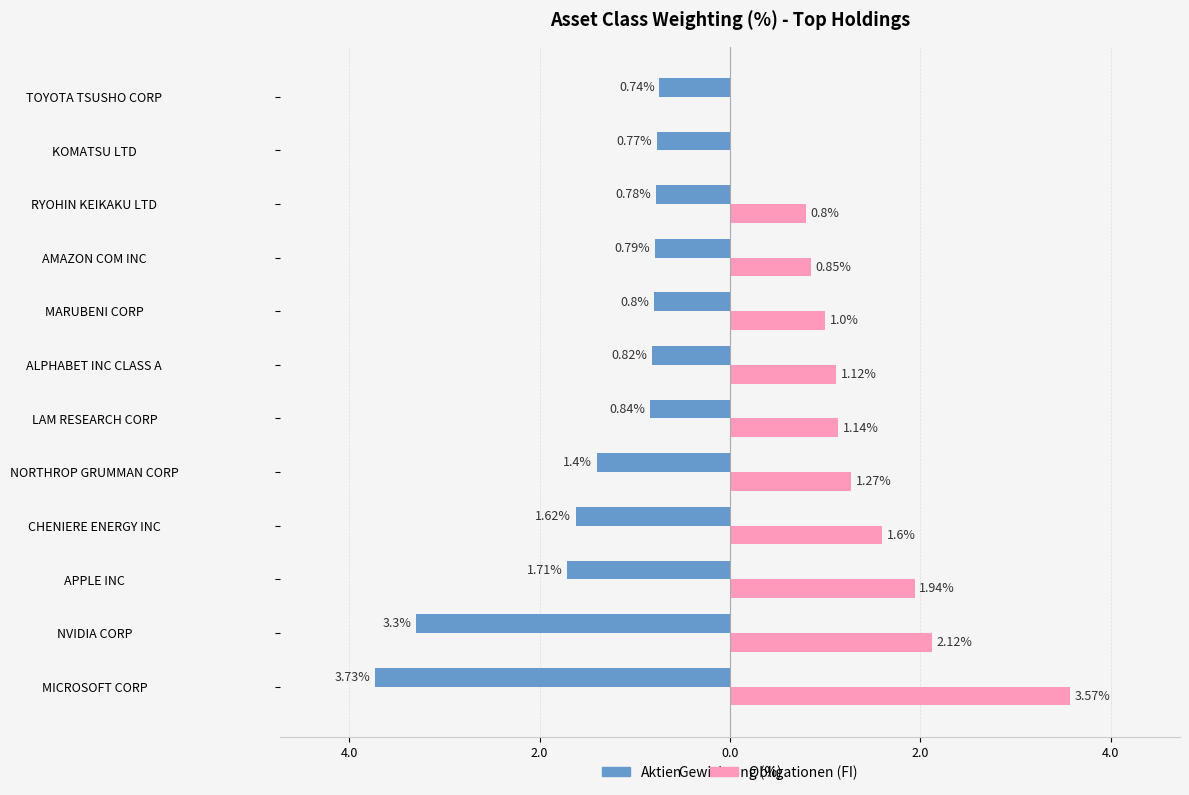

What are all the series names shown in the legend?

Aktien, Obligationen (FI)